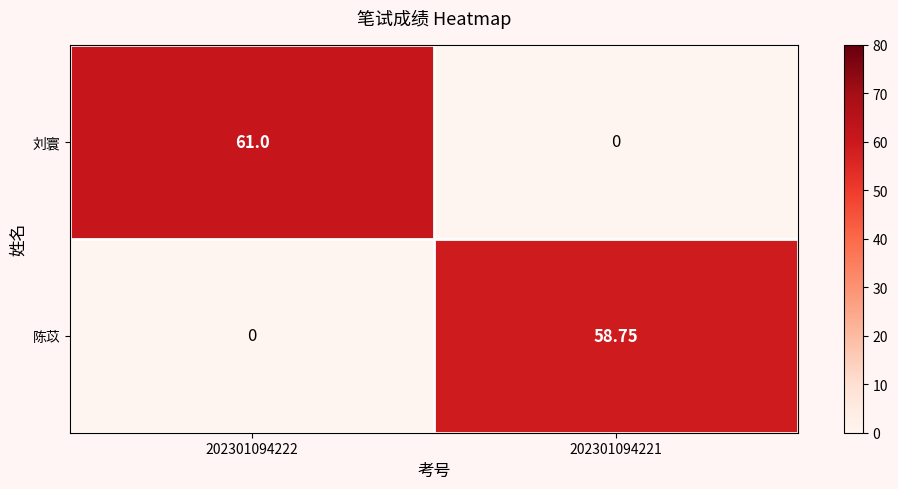

Is the value of 刘寰 at 202301094222 greater than the value of 陈苡 at 202301094221?

Yes